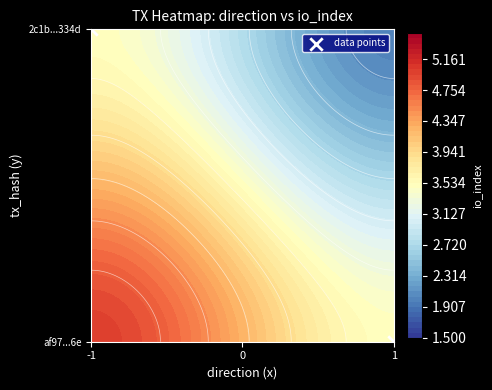

How many positive values are there?

1